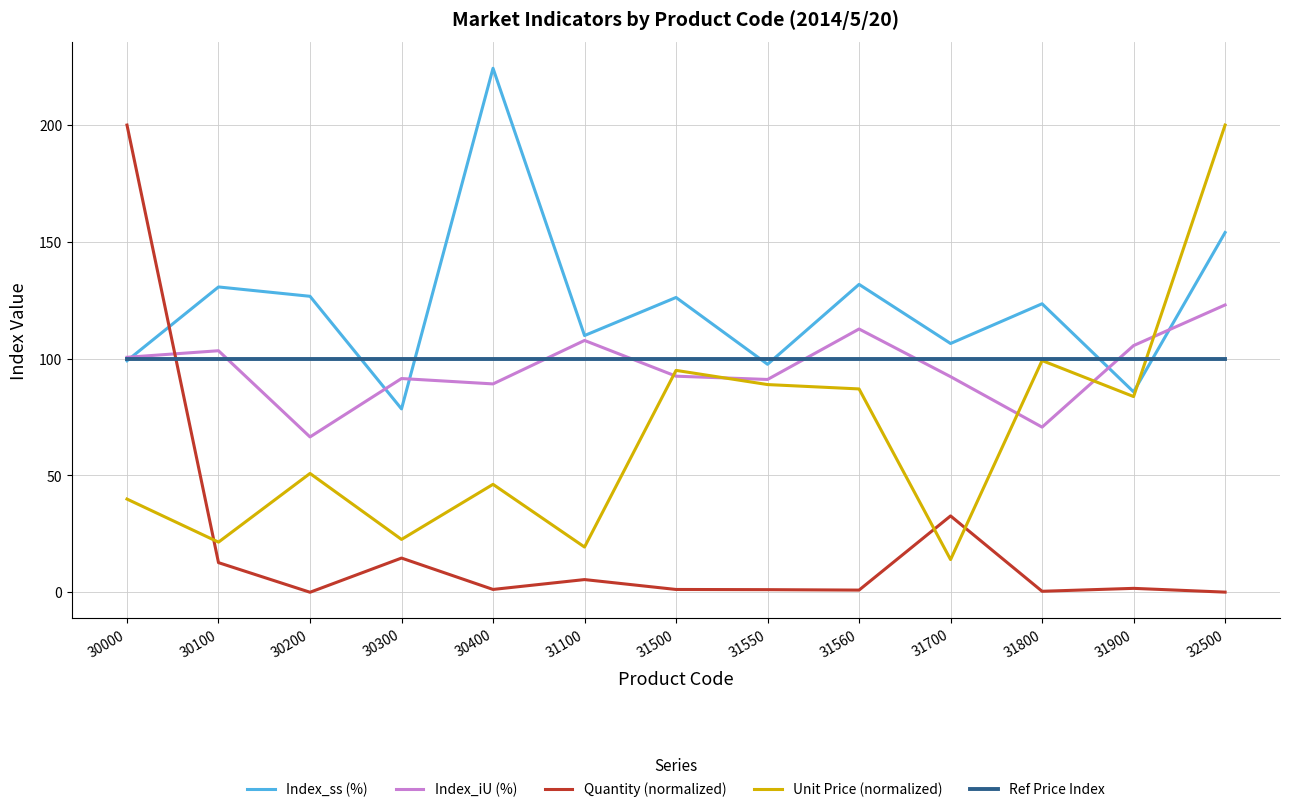

Which series has the widest spread of values?

Quantity (normalized)